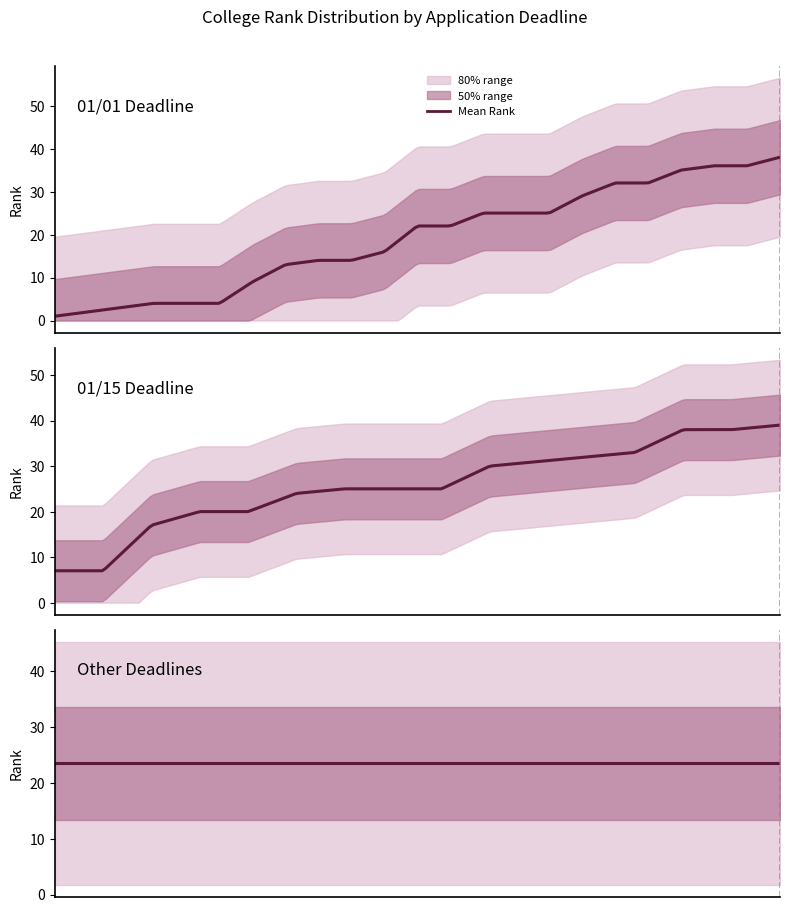

The value of Mean Rank at 2 is 5.7. True or false?

False